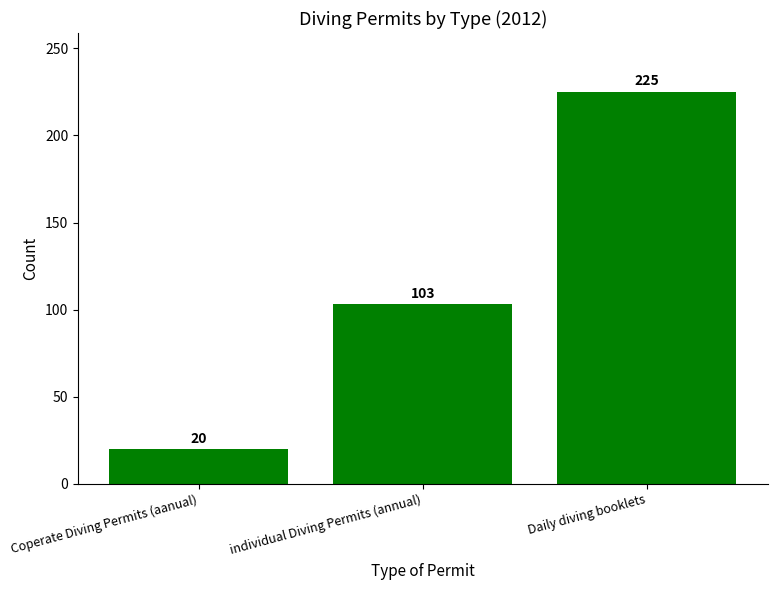

What is the change in value from Coperate Diving Permits (aanual) to individual Diving Permits (annual)?

+83